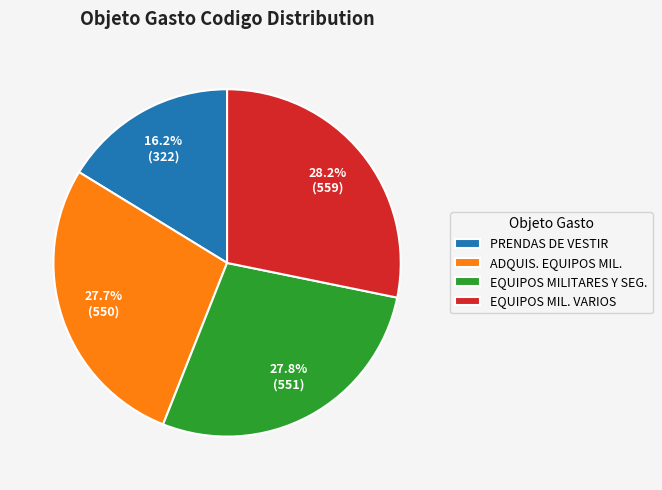

Combined, do EQUIPOS MILITARES Y SEG. and PRENDAS DE VESTIR account for over 50%?

No